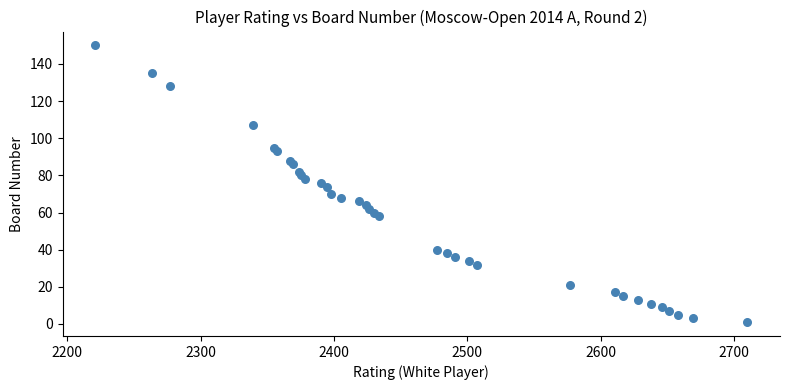

What is the range of X values (max minus min)?

489